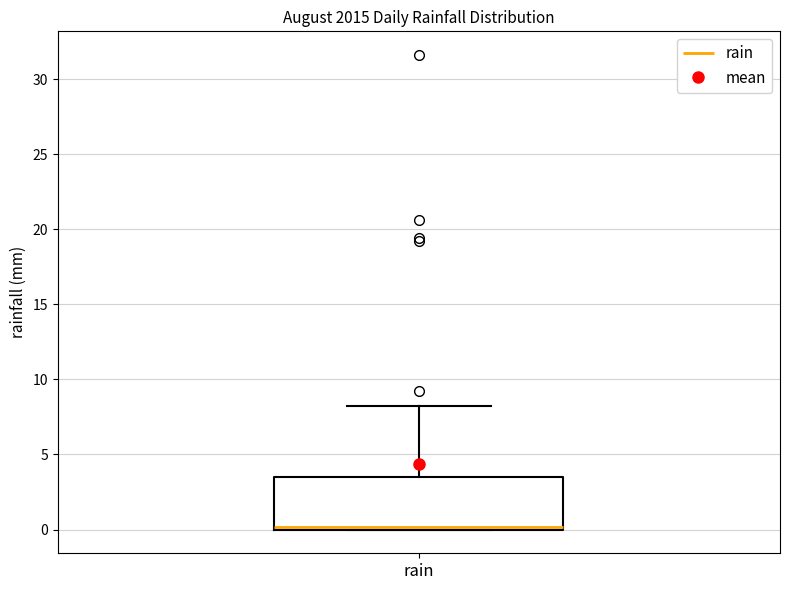

Read this box plot against the y-axis: the position of the median line, the range covered by the box, and the ends of both whiskers. The values are not printed on the chart, so give them approximately, as read against the axis.

median 0.0 (just above the box's lower edge), box 0.0 to 3.5, whiskers 0.0 to 8.0